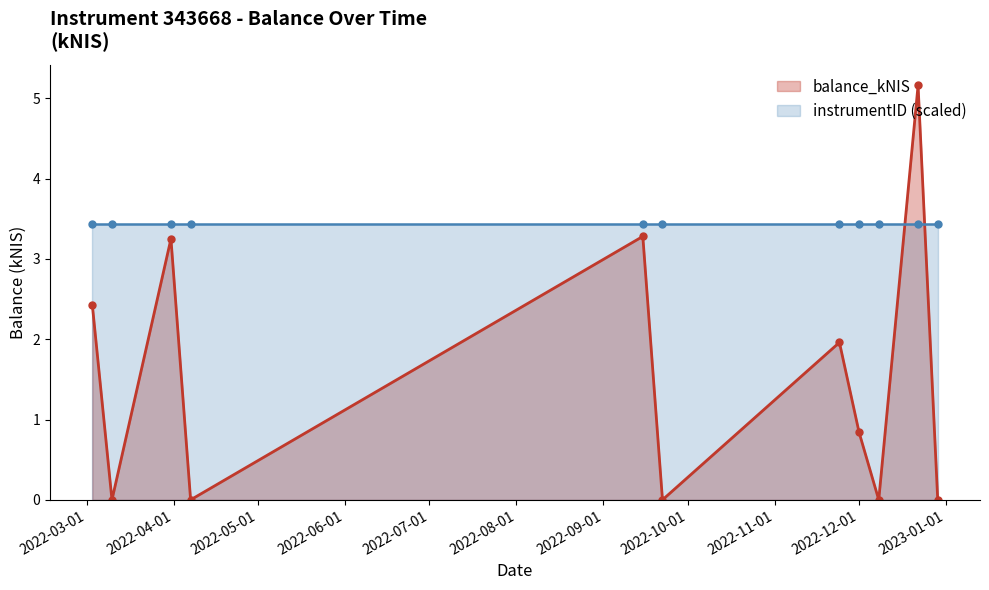

Between 2022-12-01 and 2022-11-24, which is larger?

2022-11-24